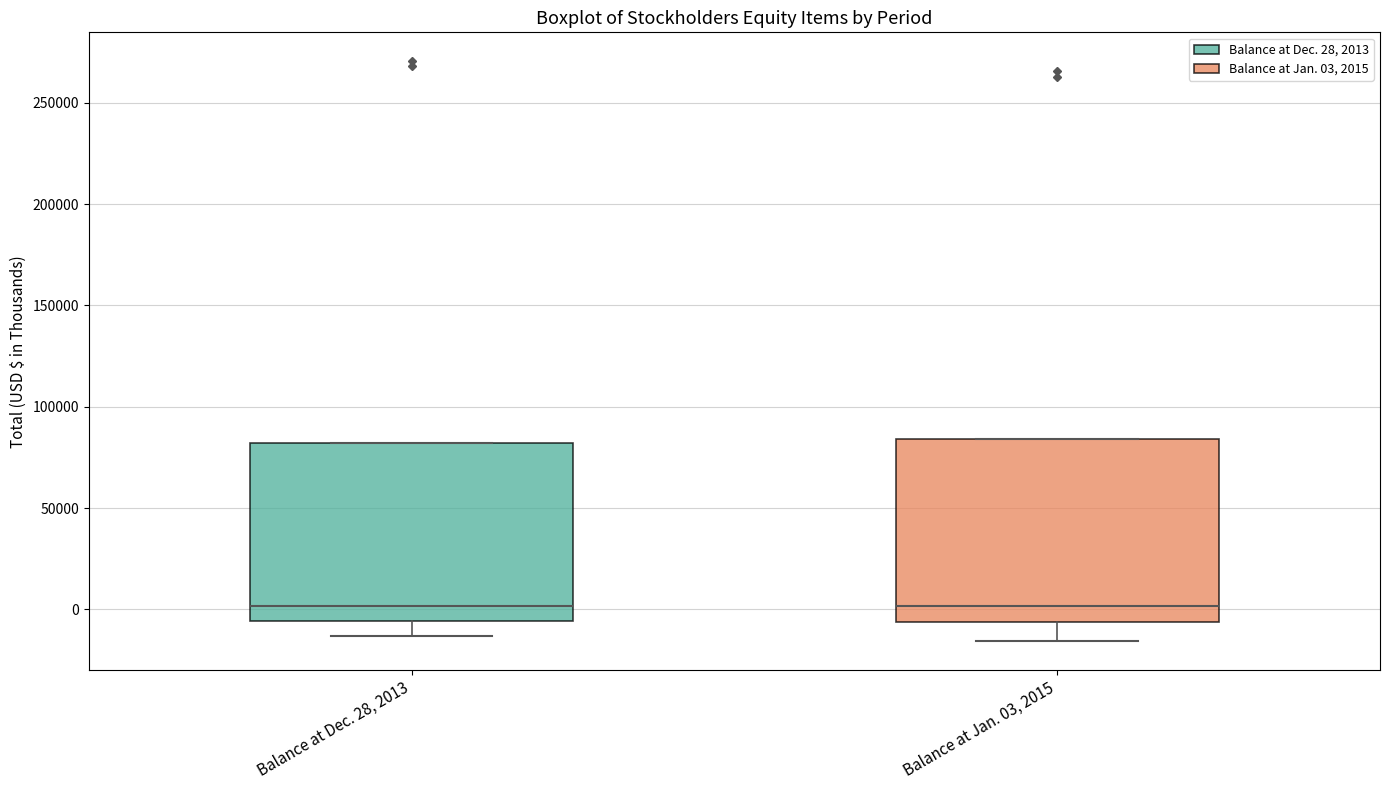

Reading left to right, read every box against the y-axis: the position of its median line, the range the box covers, and the ends of its whiskers. The values are not printed on the chart, so give them approximately, as read against the axis.

Balance at Dec. 28, 2013: median 0, box -5000 to 80000, whiskers -15000 to 80000
Balance at Jan. 03, 2015: median 0, box -5000 to 85000, whiskers -15000 to 85000